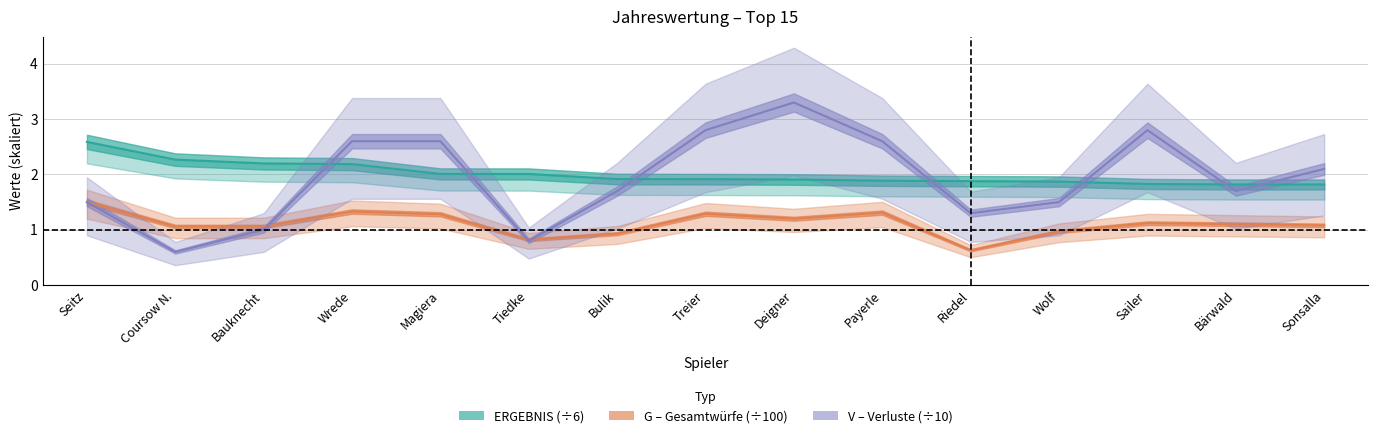

Which series changed the most between Deigner and Wolf?

V